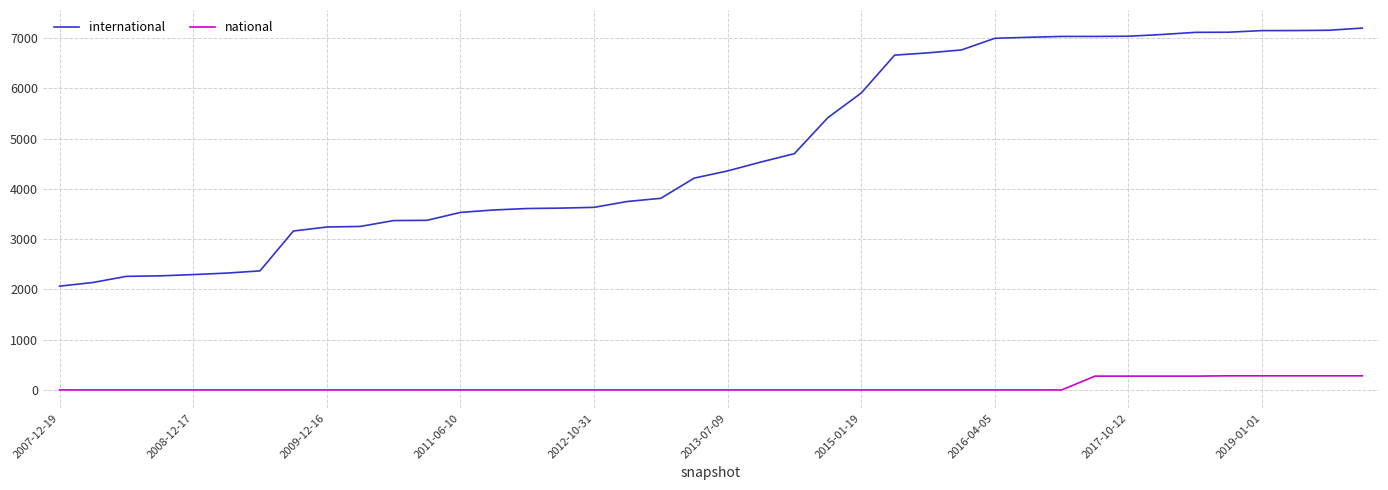

List the series in order of their overall mean, lowest first.

national, international